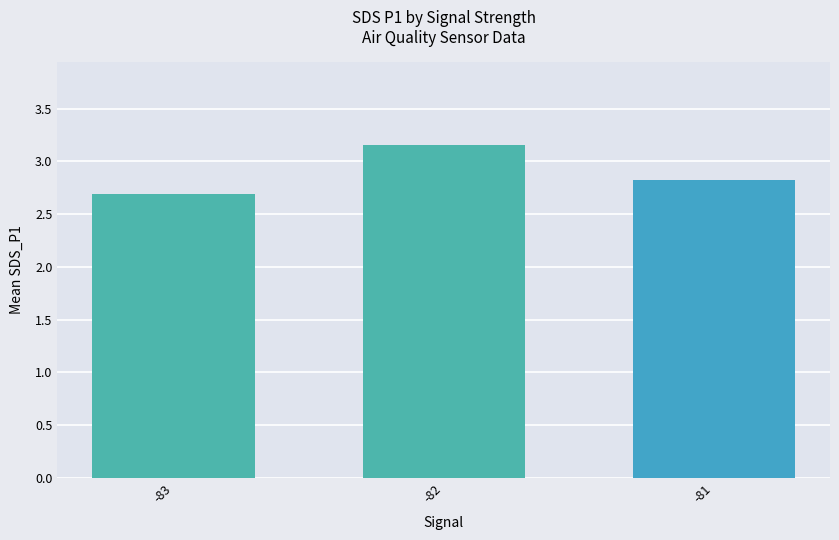

What is the value of the 3rd bar from the left?

2.8